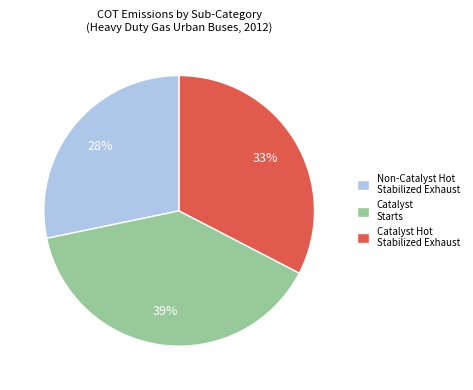

Is it true that Non-Catalyst Hot Stabilized Exhaust is 28% of the pie?

True